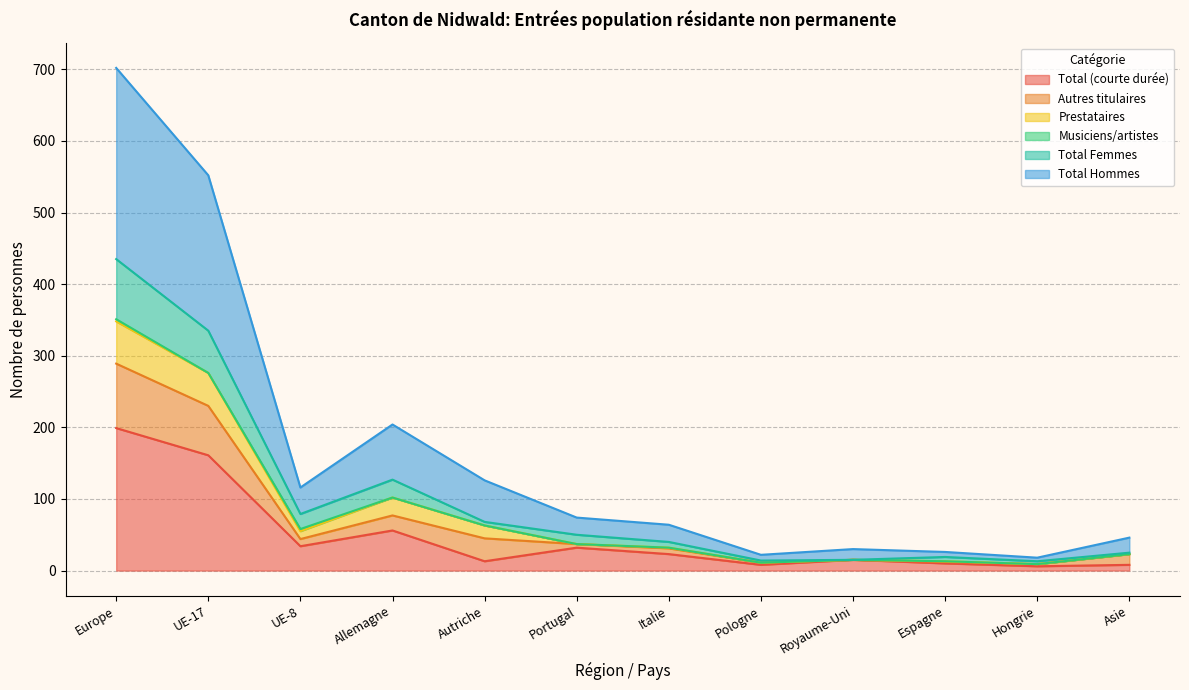

The value of Total (courte durée) at Europe is 199. True or false?

True